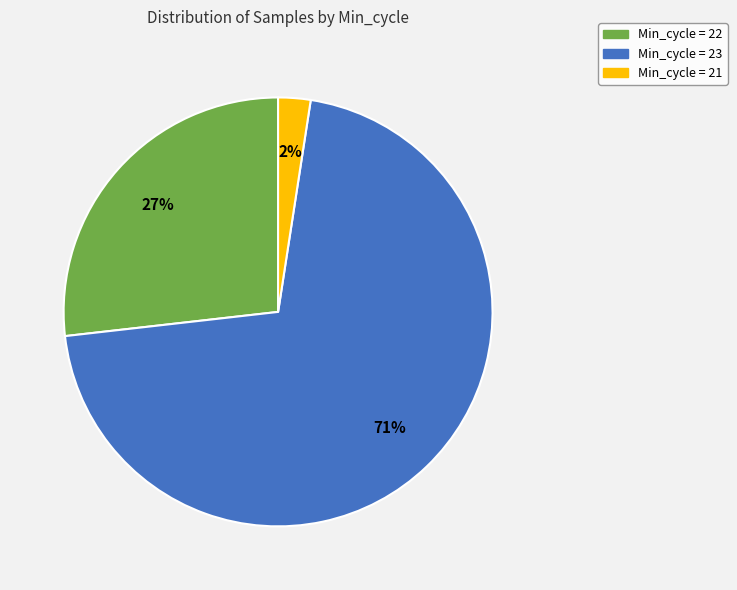

Which has a higher value, Min_cycle = 23 or Min_cycle = 21?

Min_cycle = 23